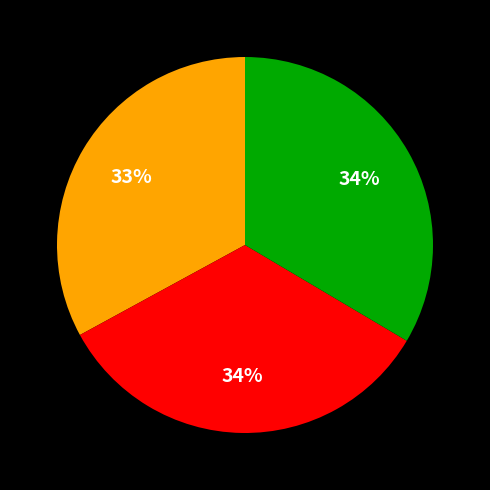

Is there a majority slice in this chart?

No